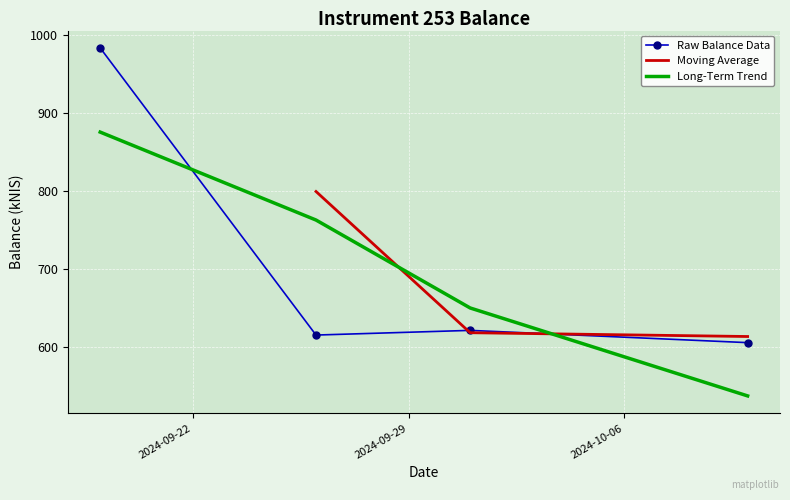

Reading left to right, transcribe all the data shown in this chart.

983.4	615.6	621.6	605.9